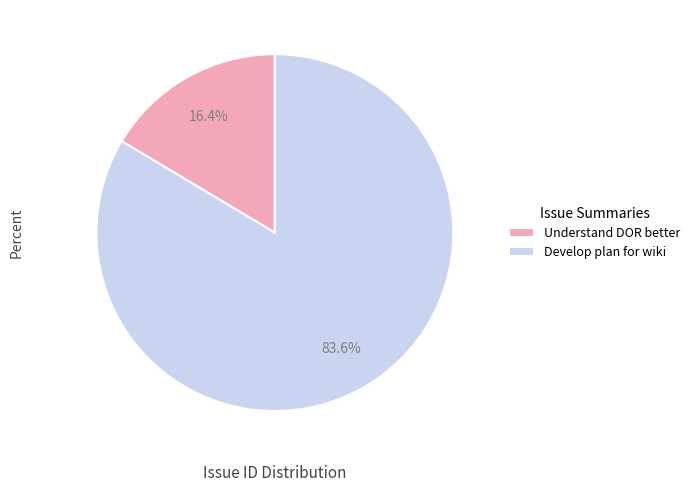

Combined, what portion of the pie is Develop plan for wiki and Understand DOR better?

100.0%